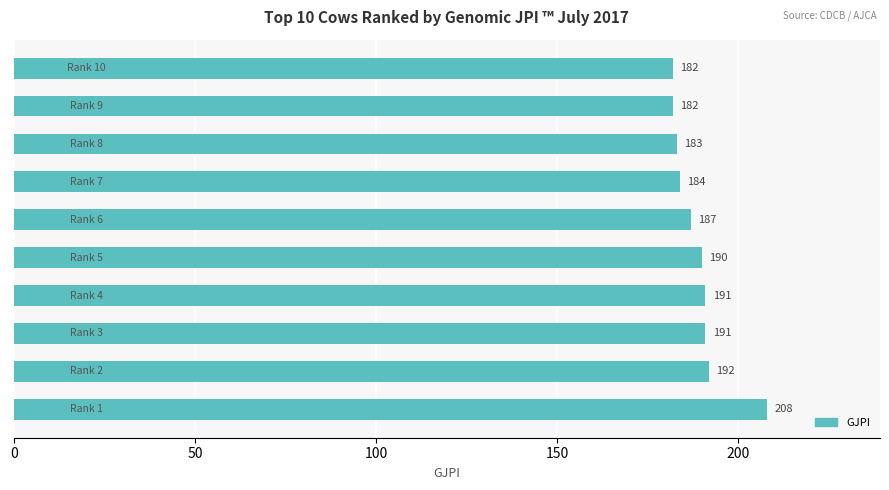

How many distinct data groups are displayed?

1